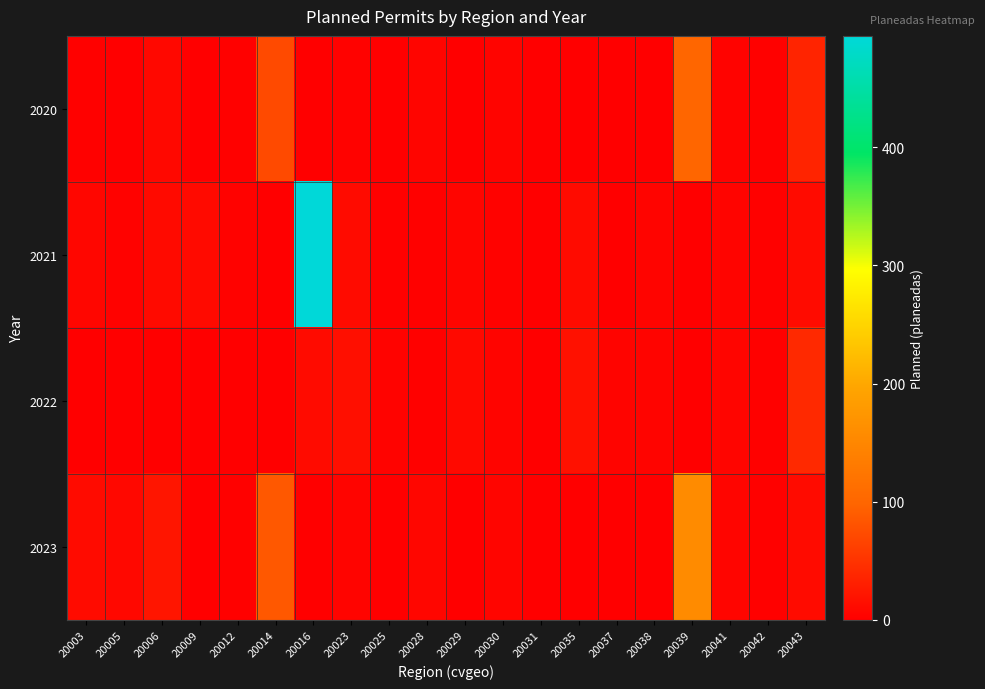

Which series has the largest total across all categories?

2021